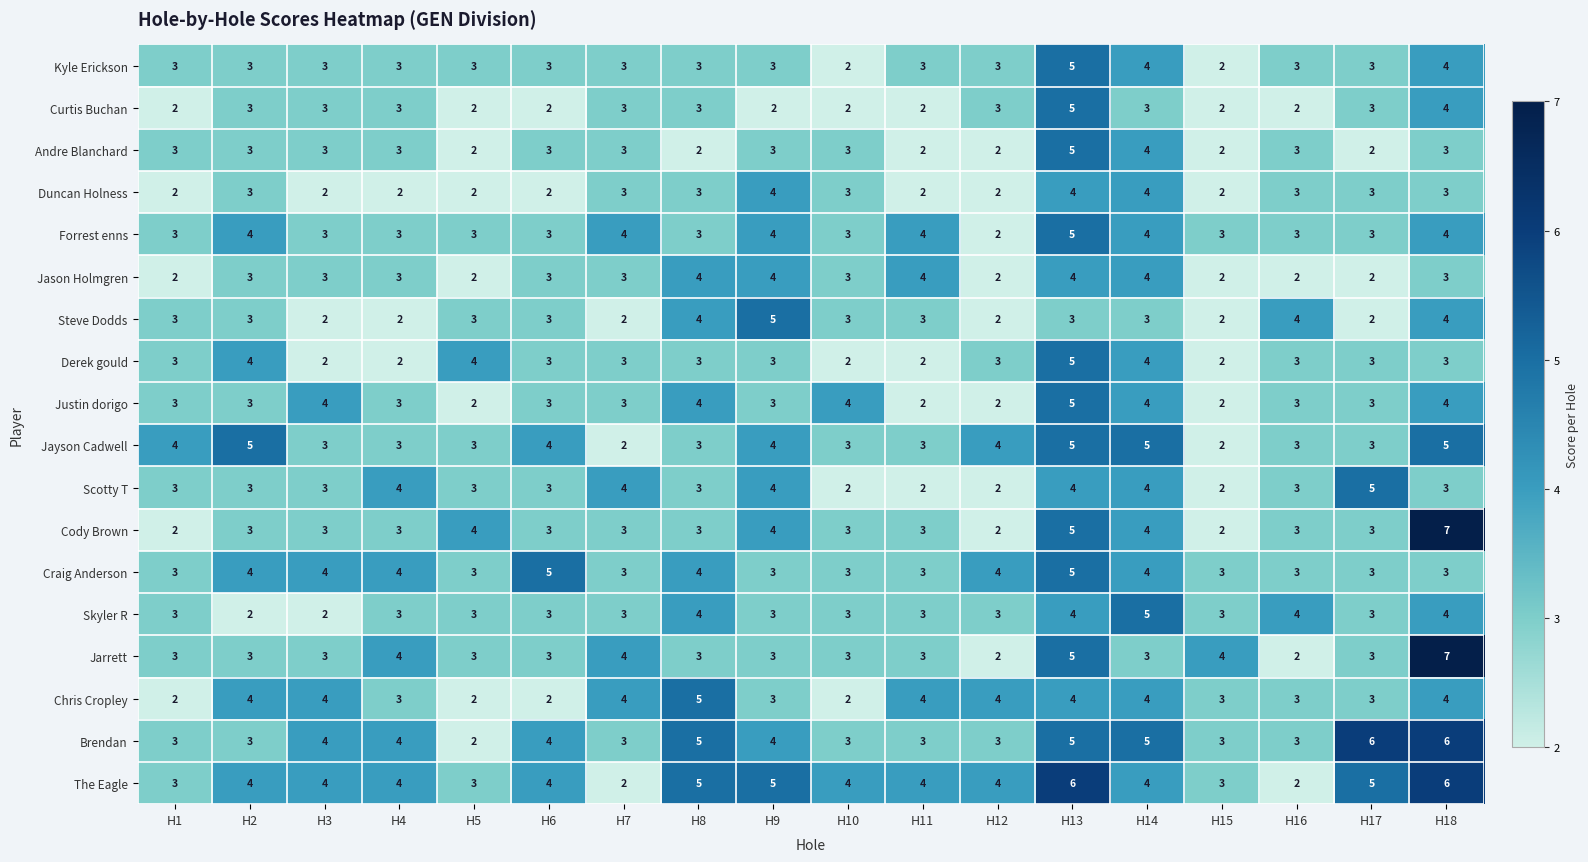

The The Eagle series shows 6 at H18. True or false?

True